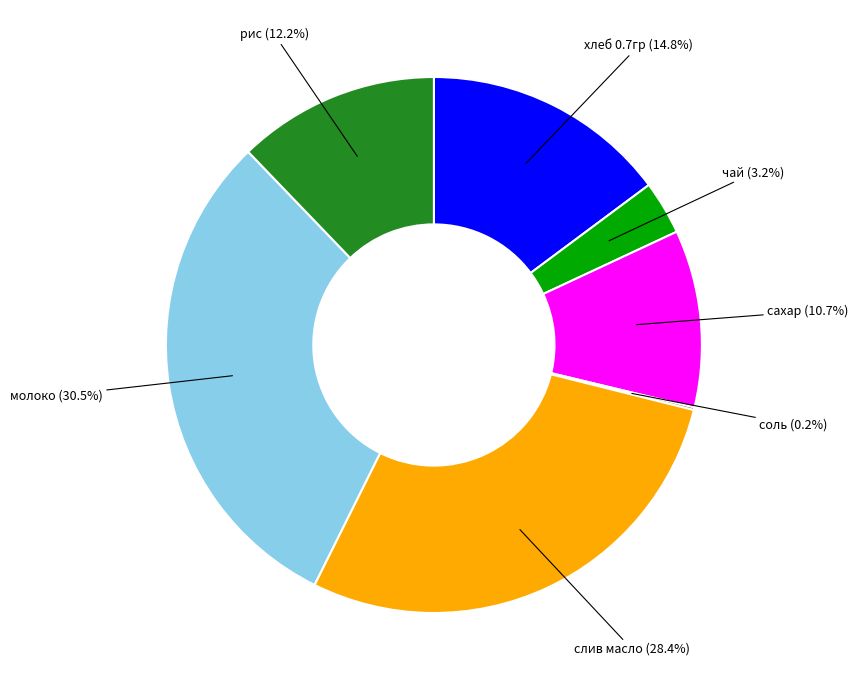

Between чай and рис, which is larger?

рис